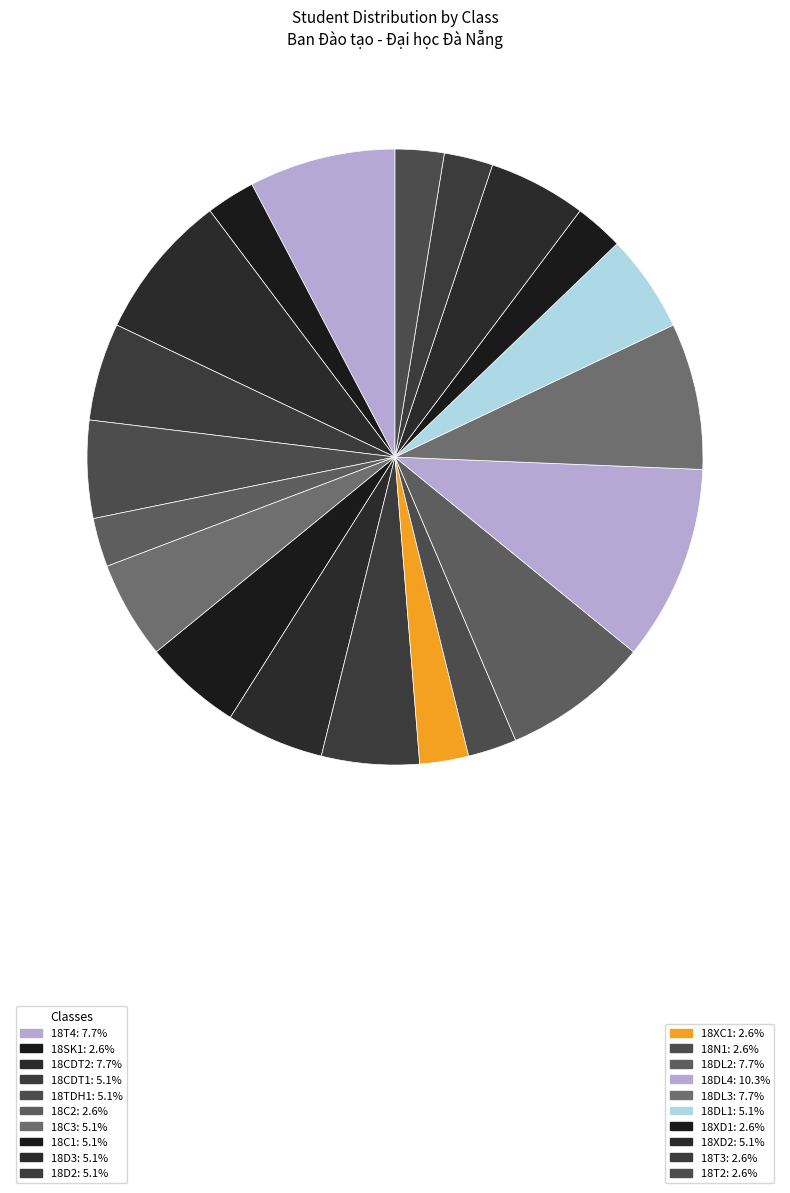

Count the number of slices in the pie.

20